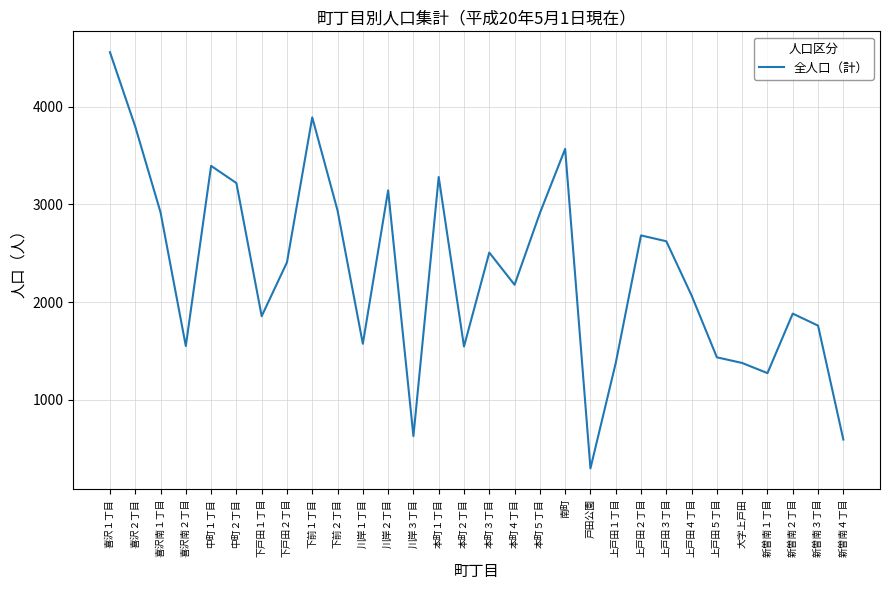

What is the ratio of the value at 本町１丁目 to the value at 本町４丁目?

1.5